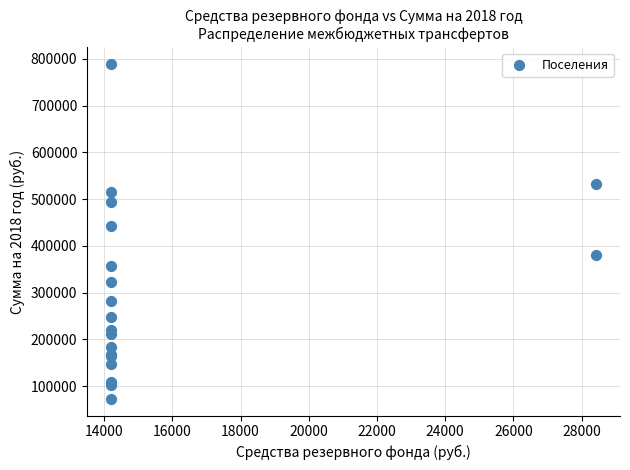

What Y value in the scatter plot is closest to 430607?

442749.9